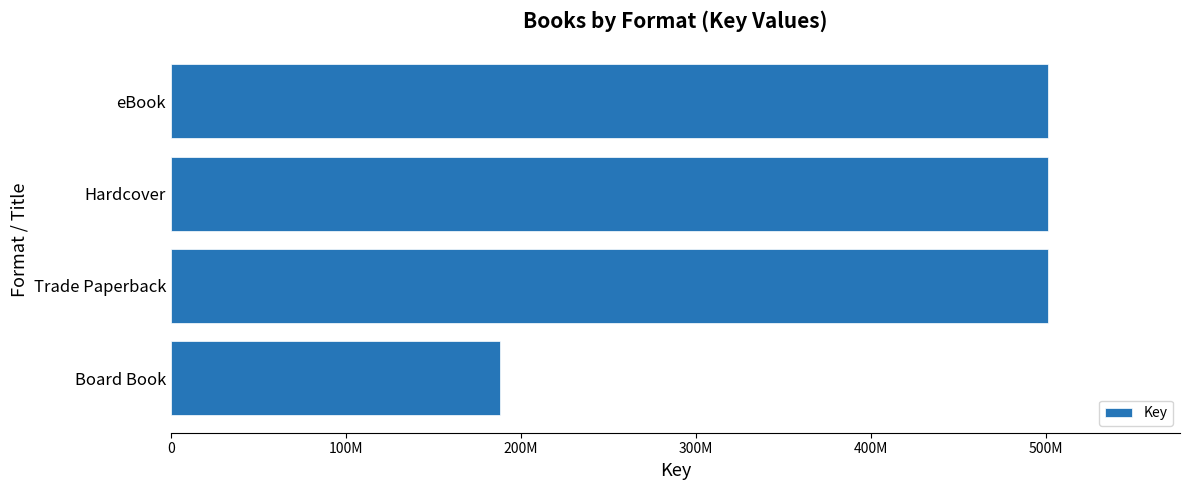

Are the bars horizontal?

Yes